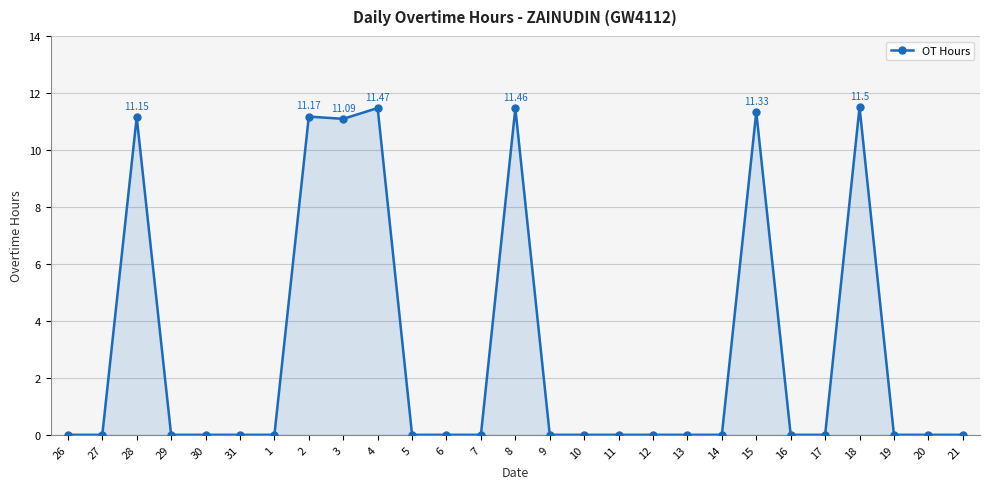

The value at 30 is -5.1. True or false?

False